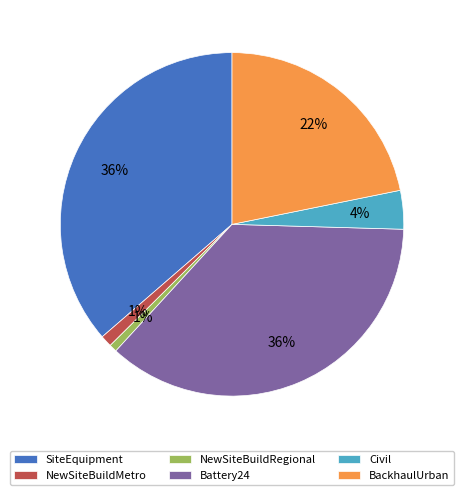

True or false: SiteEquipment accounts for 36% of the total.

True